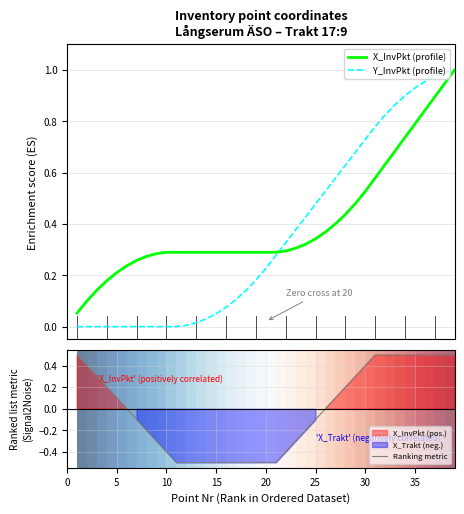

How many values in the Y_InvPkt (profile) series exceed 0?

28